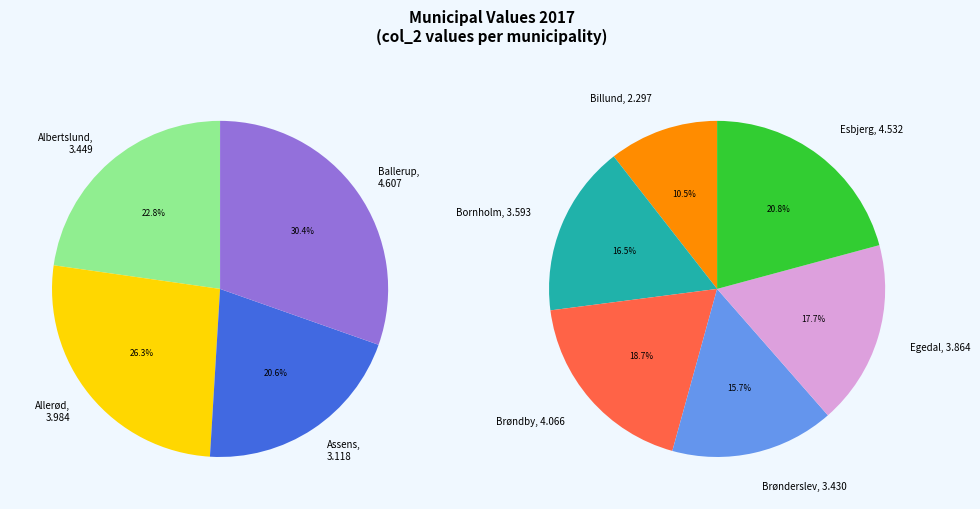

True or false: Albertslund accounts for 19% of the total.

False